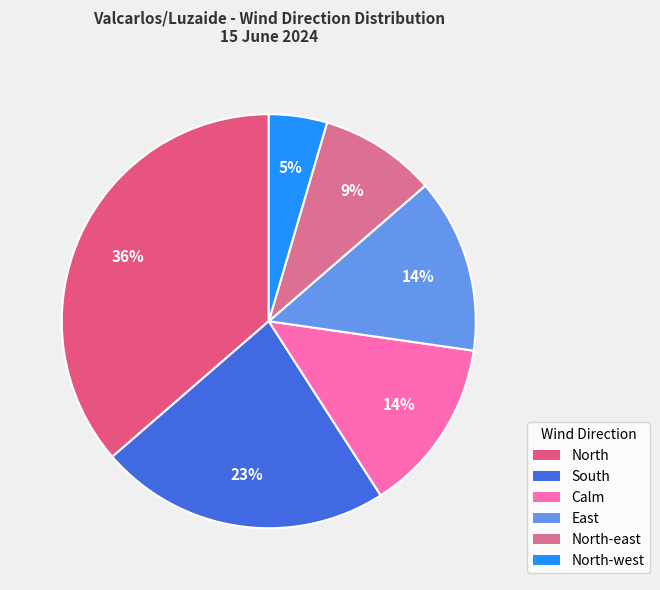

Is the sum of Calm and North-west greater than half?

No